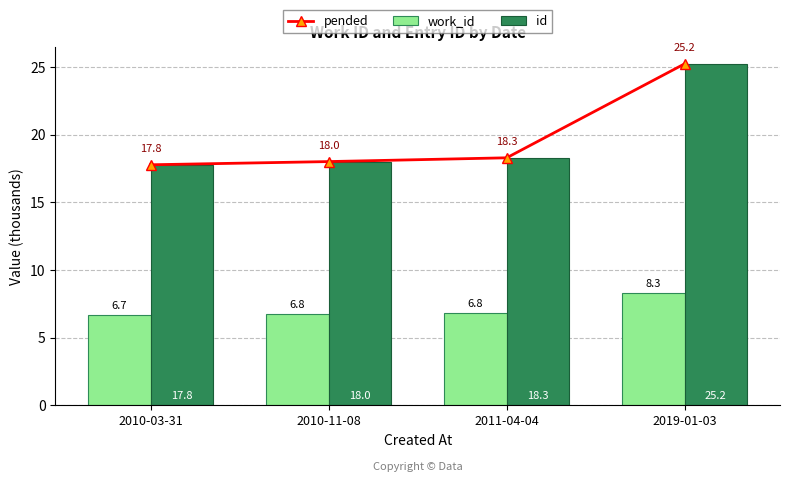

At which label does work_id reach its minimum?

2010-03-31